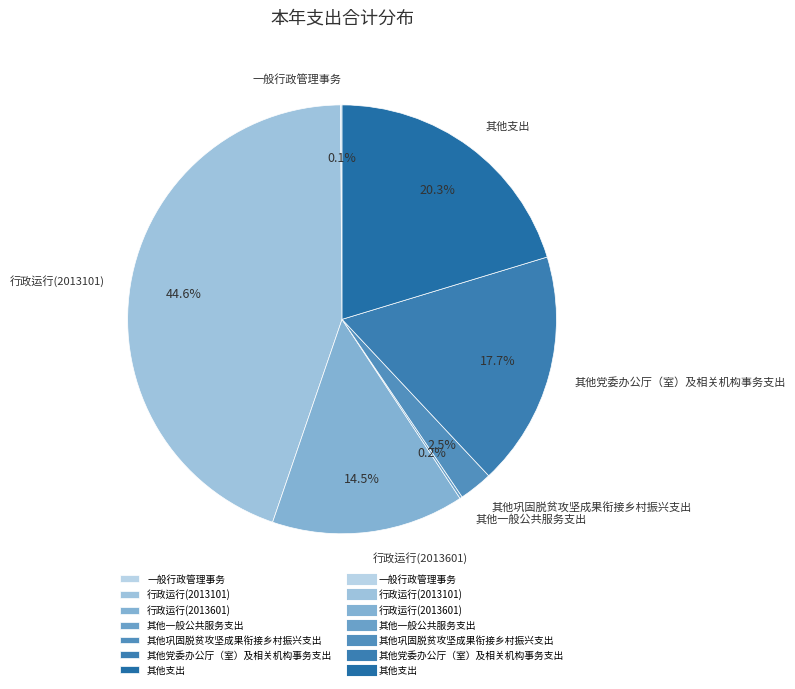

Is there any slice that represents more than half of the pie?

No